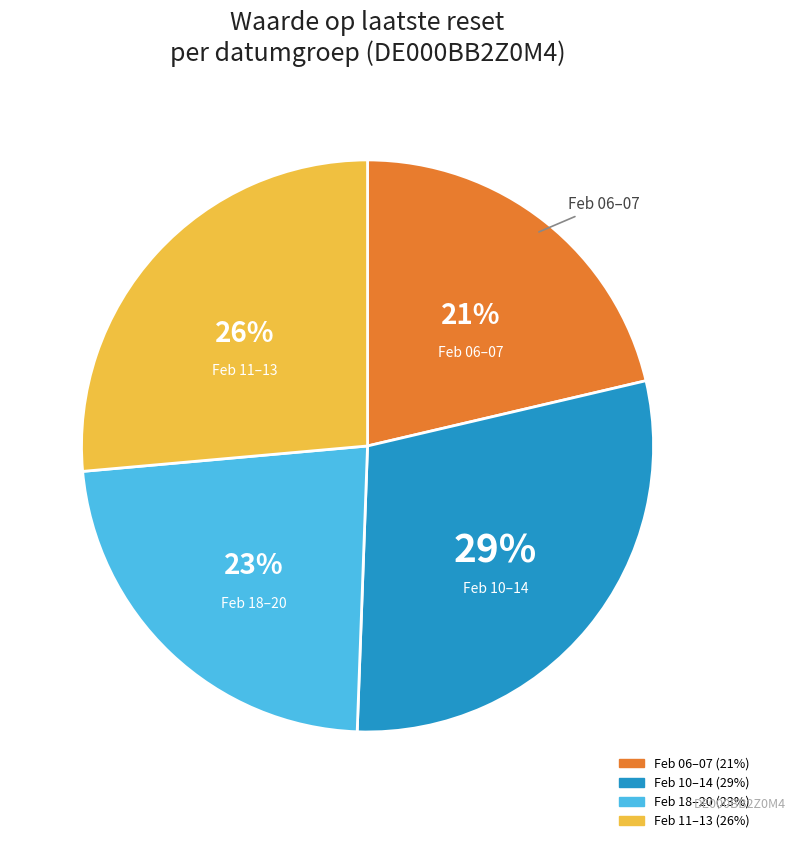

To the nearest percent, what percentage of the pie is Feb 06–07?

21%